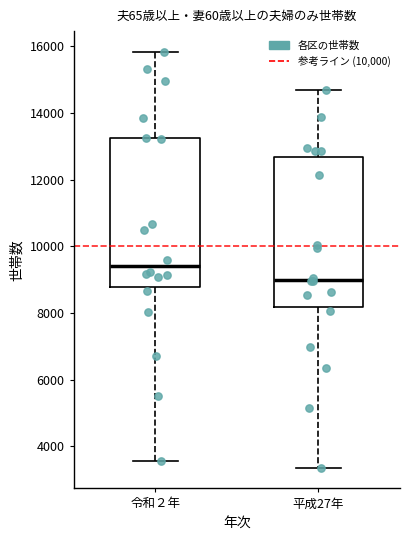

Where does the median line of the box for 平成27年 sit on the y-axis? The values are not printed on the chart, so give them approximately, as read against the axis.

9000